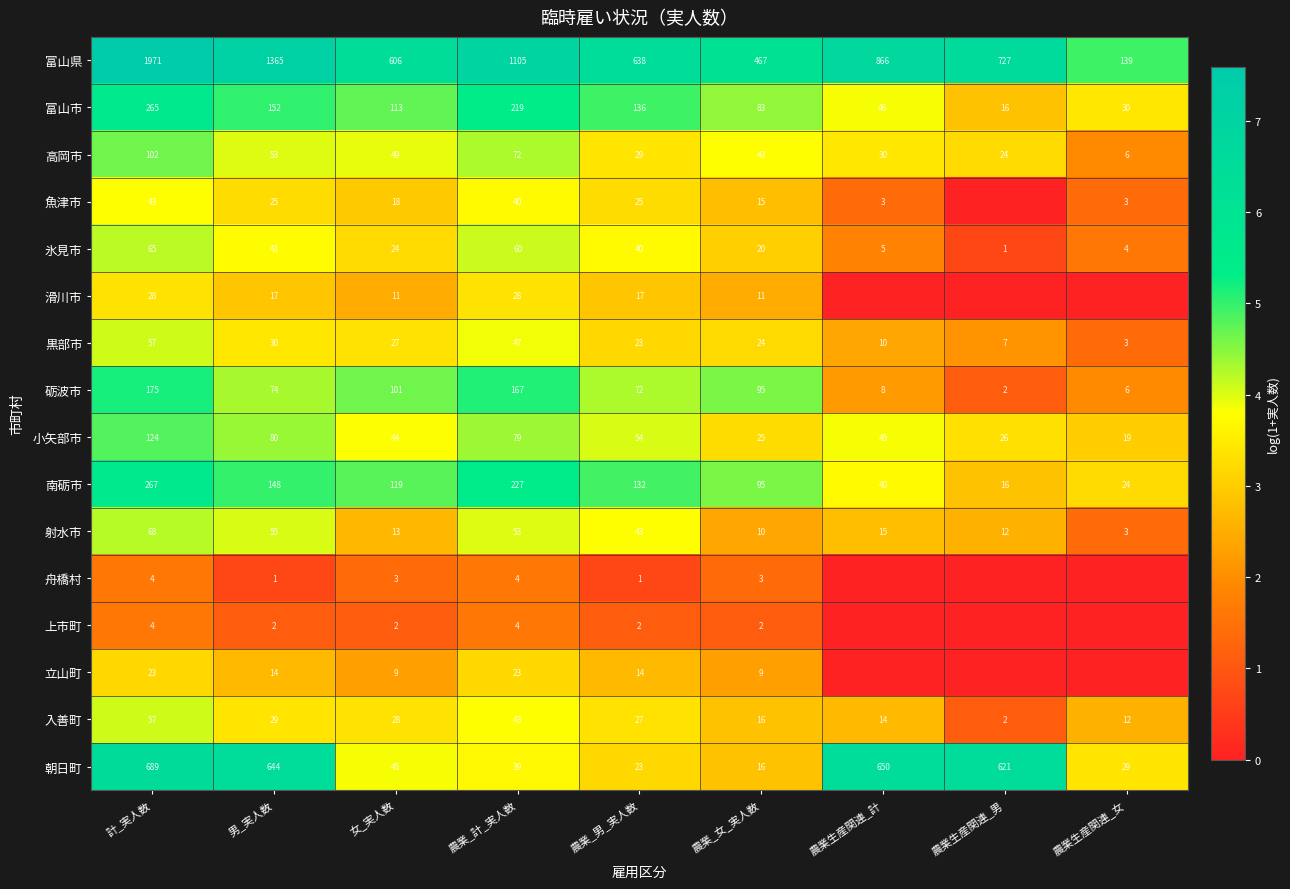

What is the difference between the maximum and minimum values in the 富山県 series?

1832